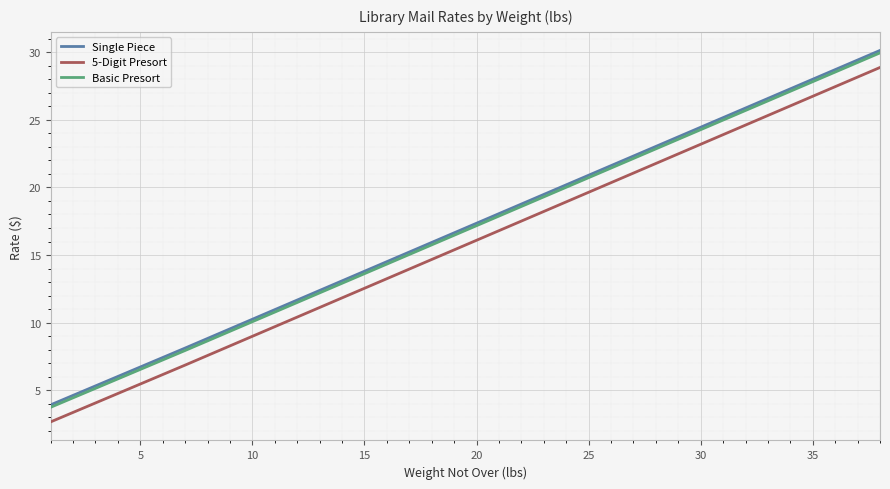

What is the difference between the maximum and minimum values in the Single Piece series?

26.2